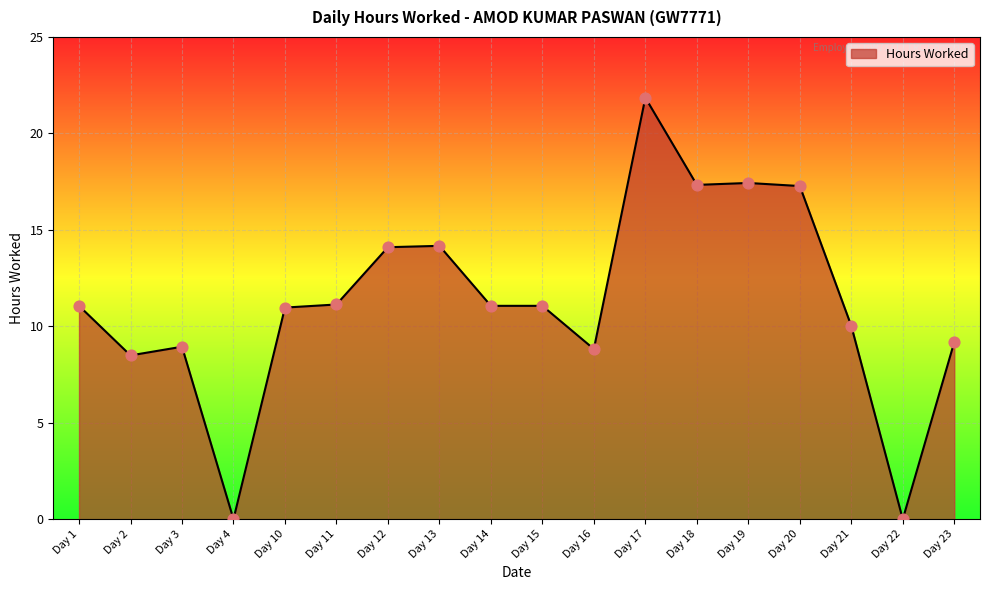

What is the ratio of the value at Day 2 to the value at Day 19?

0.5